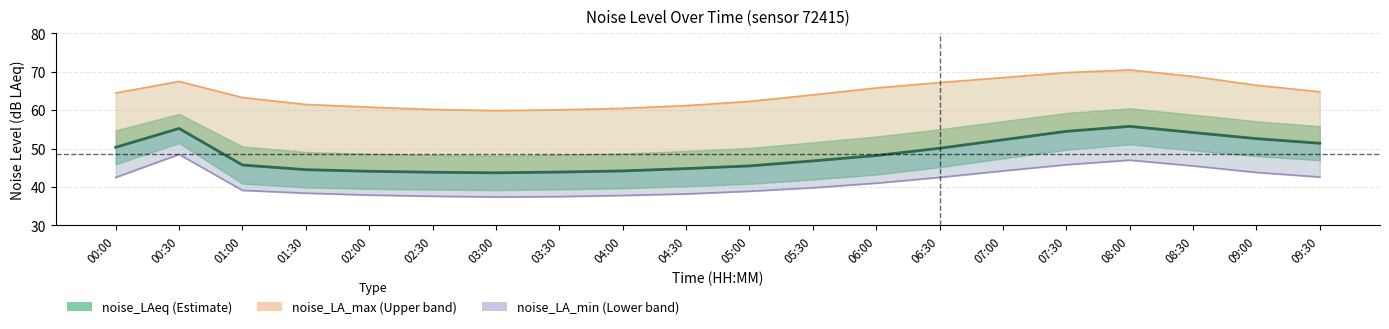

Reading left to right, list all the values displayed in this chart.

noise_LAeq: 00:00=50.4	00:30=55.2	01:00=45.7	01:30=44.5	02:00=44.1	02:30=43.9	03:00=43.7	03:30=43.9	04:00=44.2	04:30=44.8	05:00=45.5	05:30=46.8	06:00=48.2	06:30=50.1	07:00=52.3	07:30=54.5	08:00=55.8	08:30=54.2	09:00=52.6	09:30=51.4
noise_LA_max: 00:00=64.5	00:30=67.5	01:00=63.3	01:30=61.5	02:00=60.8	02:30=60.2	03:00=59.9	03:30=60.1	04:00=60.5	04:30=61.2	05:00=62.3	05:30=64.0	06:00=65.8	06:30=67.2	07:00=68.5	07:30=69.8	08:00=70.5	08:30=68.8	09:00=66.5	09:30=64.8
noise_LA_min: 00:00=42.5	00:30=48.5	01:00=39.1	01:30=38.4	02:00=37.9	02:30=37.6	03:00=37.4	03:30=37.5	04:00=37.8	04:30=38.2	05:00=38.9	05:30=39.8	06:00=41.0	06:30=42.5	07:00=44.2	07:30=45.8	08:00=47.0	08:30=45.5	09:00=43.8	09:30=42.6